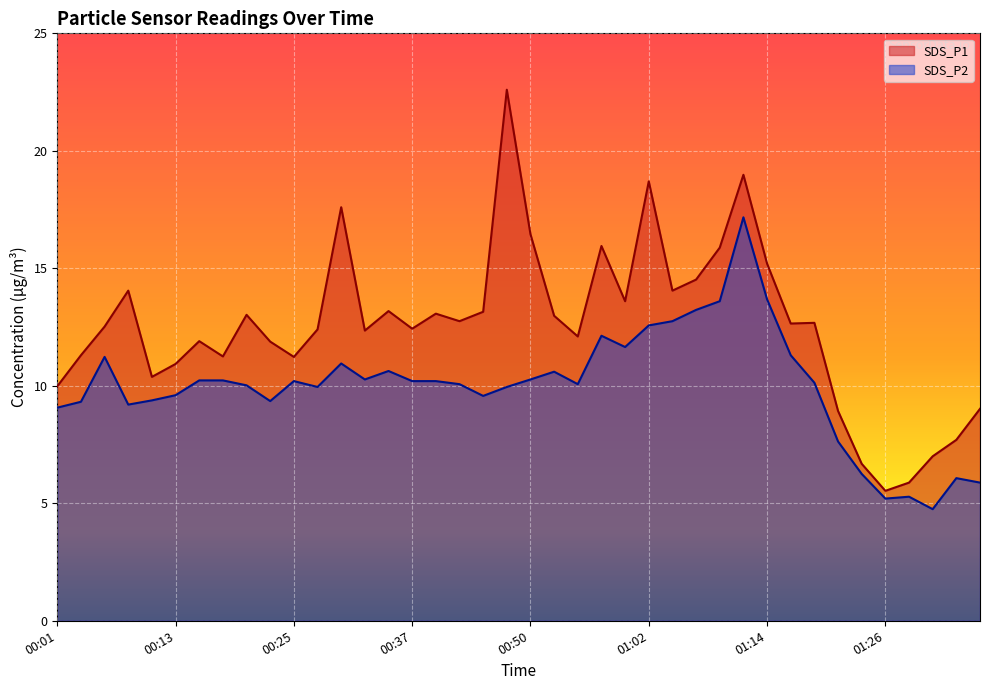

List the series in order of their overall mean, lowest first.

SDS_P2 line, SDS_P1 line